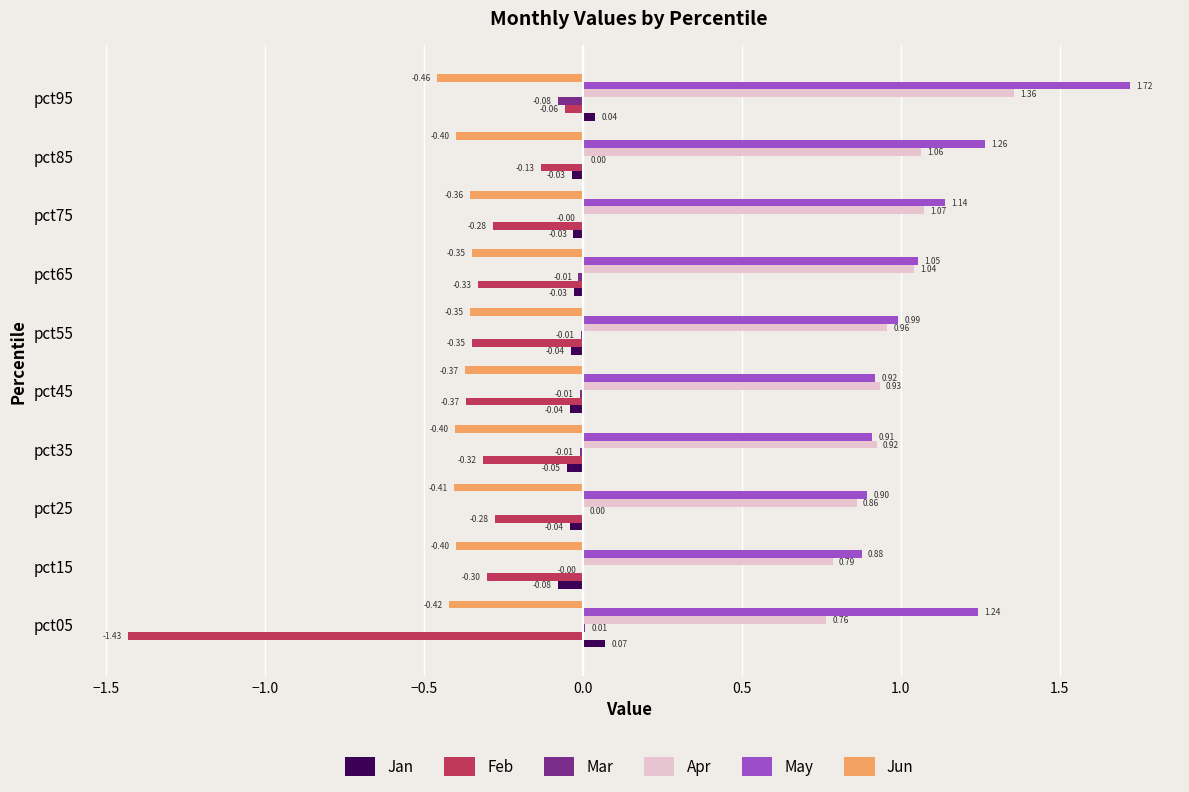

Between pct35 and pct55, which series saw the biggest shift?

May